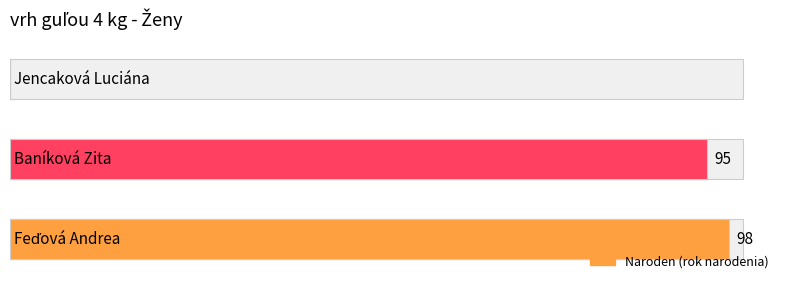

Are the bars grouped side by side (vs. stacked)?

No